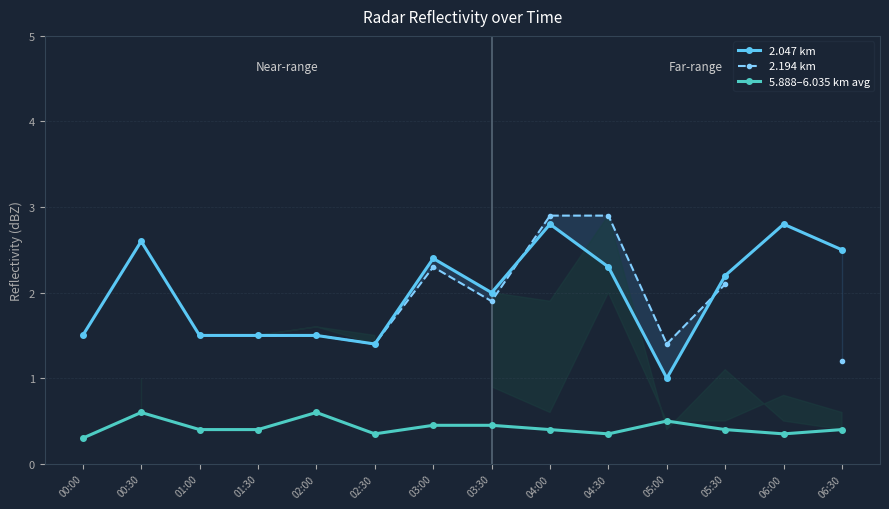

Which series ends up on top after the final intersection of 2.047 km and 2.194 km?

2.047 km